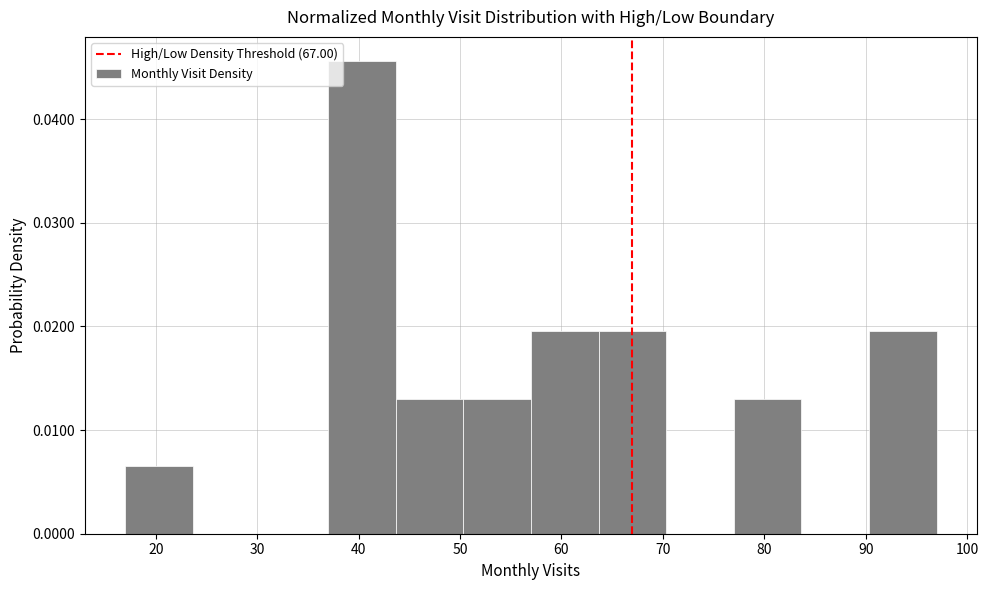

Reading left to right, list every bar in this chart as the range it spans on the x-axis followed by its height. Neither the bar edges nor the heights are printed on the chart, so give them approximately, as read against the axes.

17 to 24: 0.007
24 to 30: 0
30 to 37: 0
37 to 44: 0.046
44 to 50: 0.013
50 to 57: 0.013
57 to 64: 0.020
64 to 70: 0.020
70 to 77: 0
77 to 84: 0.013
84 to 90: 0
90 to 97: 0.020